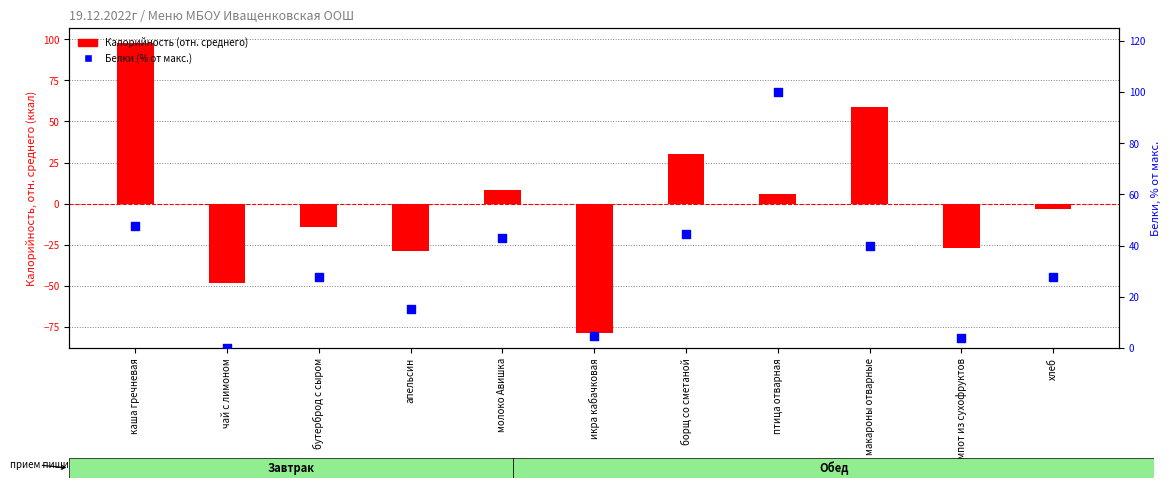

What is the total value across all series at компот из сухофруктов?

-23.1